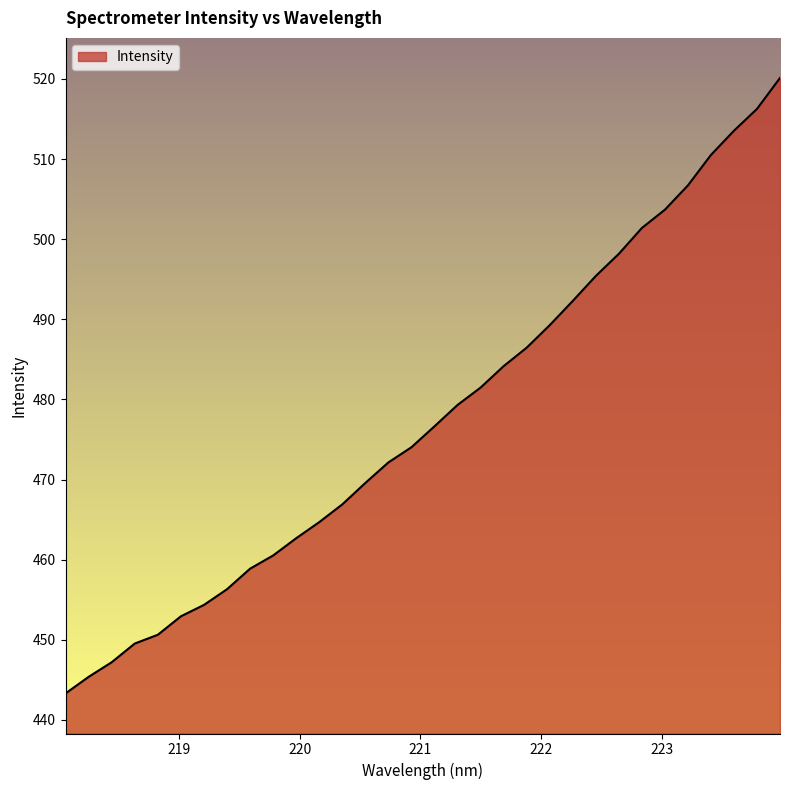

What is the smallest value displayed?

443.3